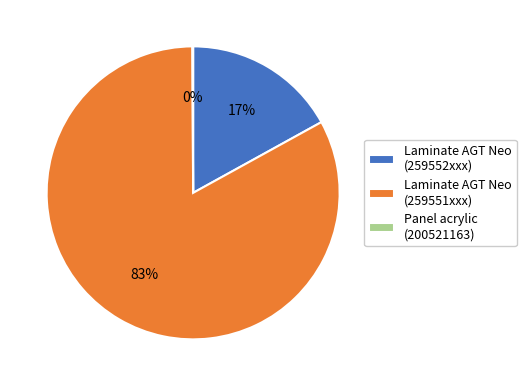

To the nearest percent, what is the average slice percentage?

33%